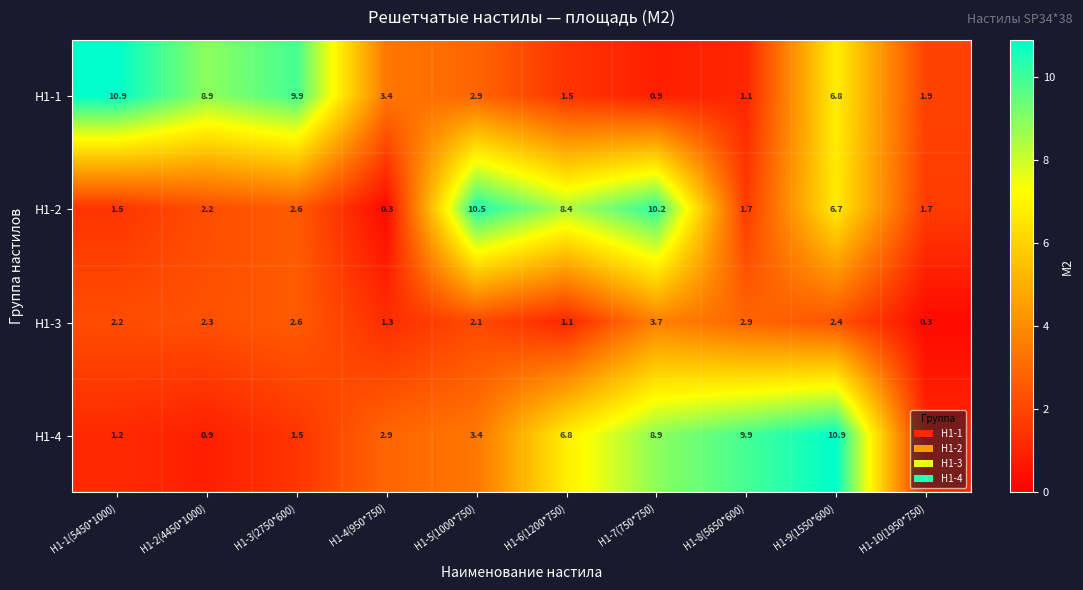

The H1-2 series shows 10.1 at Н1-9(1550*600). True or false?

False